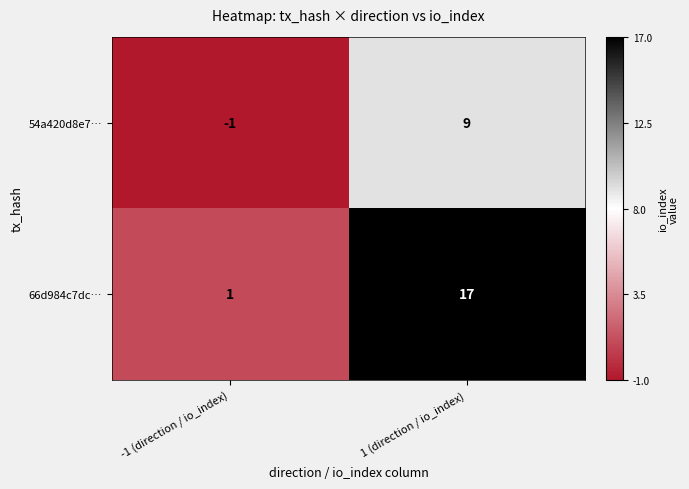

What is the sum of the 54a420d8e7… values at -1 (direction / io_index) and 1 (direction / io_index)?

8